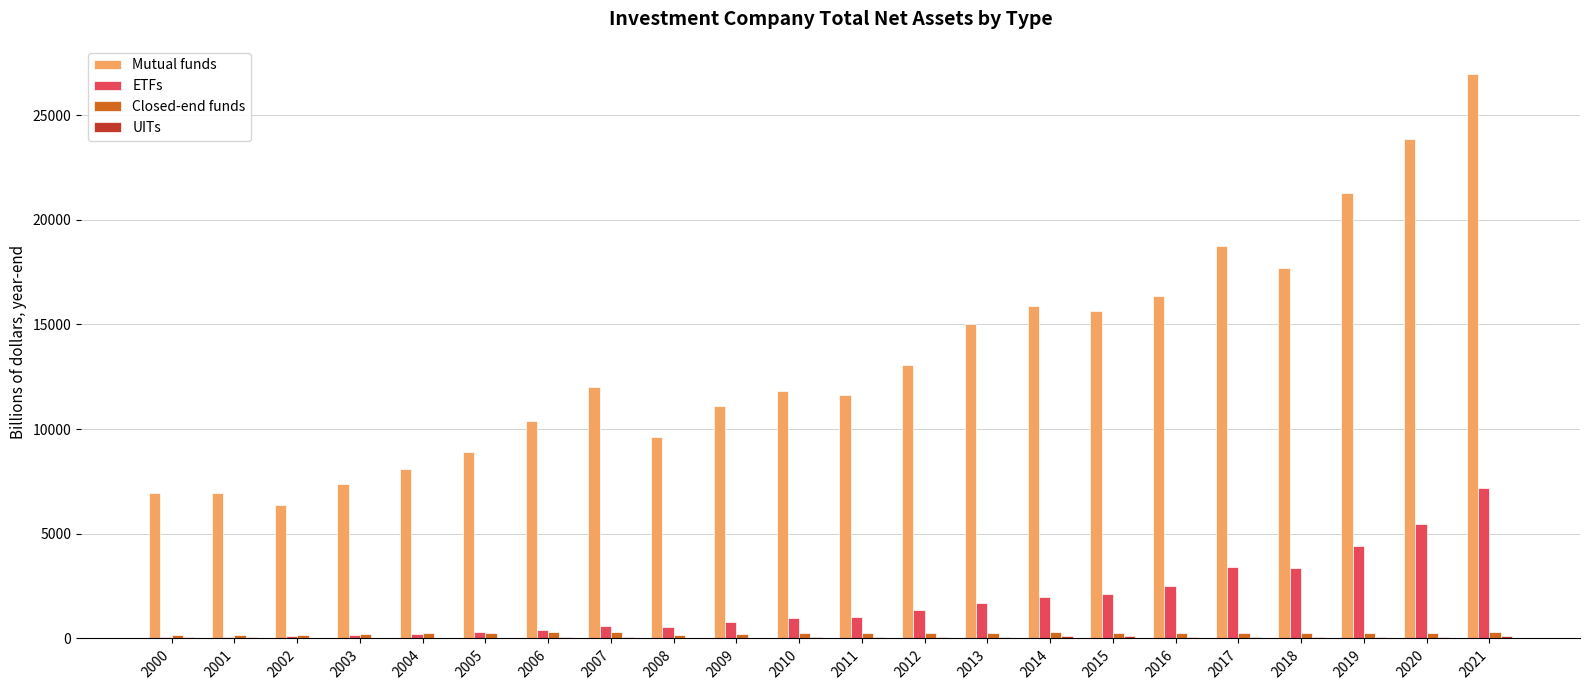

What is the highest value of the ETFs series?

7191